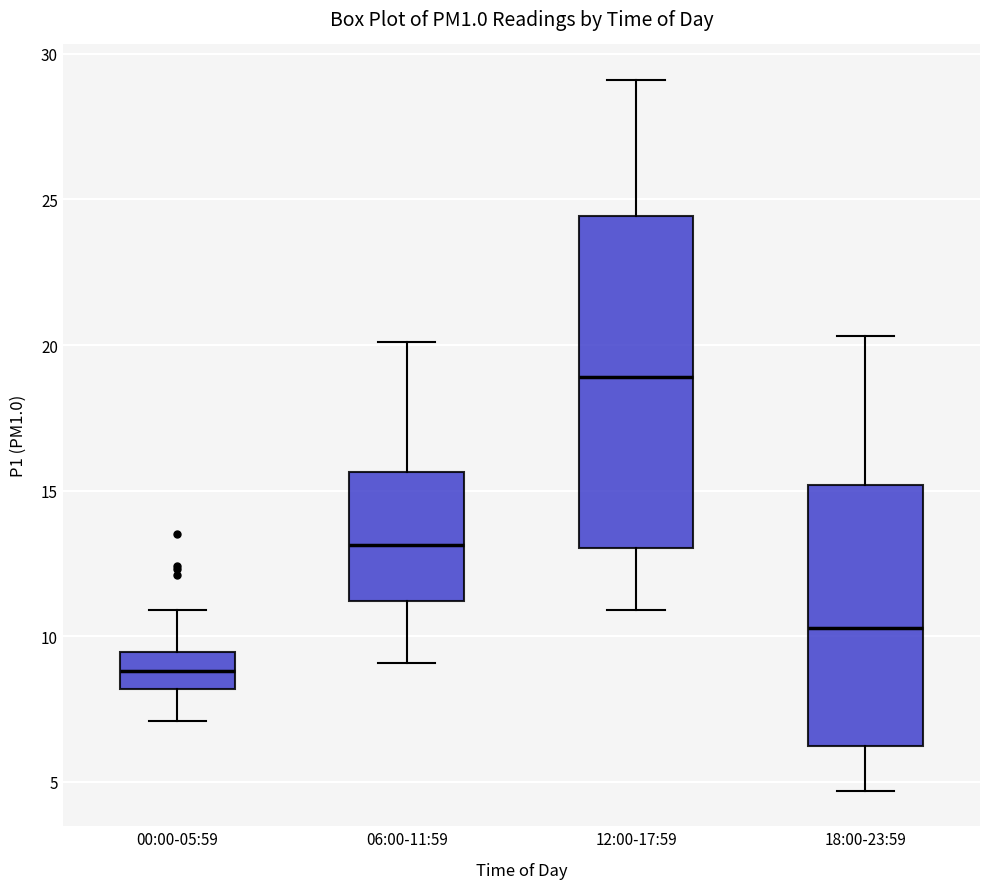

Reading left to right, transcribe this box plot: for each box, give where its median line is, the range the box spans, and where its two whiskers end, as read against the y-axis. The values are not printed on the chart, so give them approximately, as read against the axis.

00:00-05:59: median 9.0, box 8.0 to 9.5, whiskers 7.0 to 11.0
06:00-11:59: median 13.0, box 11.0 to 15.5, whiskers 9.0 to 20.0
12:00-17:59: median 19.0, box 13.0 to 24.5, whiskers 11.0 to 29.0
18:00-23:59: median 10.5, box 6.5 to 15.0, whiskers 4.5 to 20.5